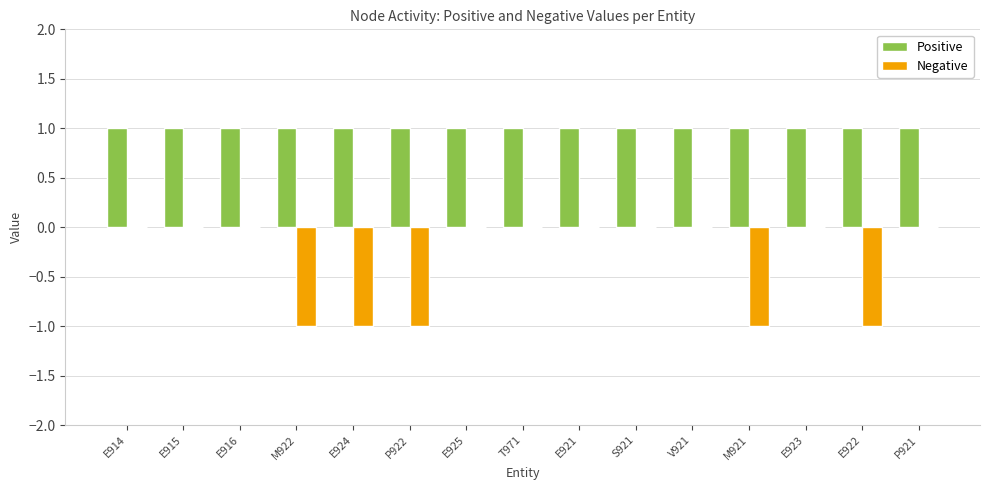

Between E924 and E921, which series saw the biggest shift?

Negative